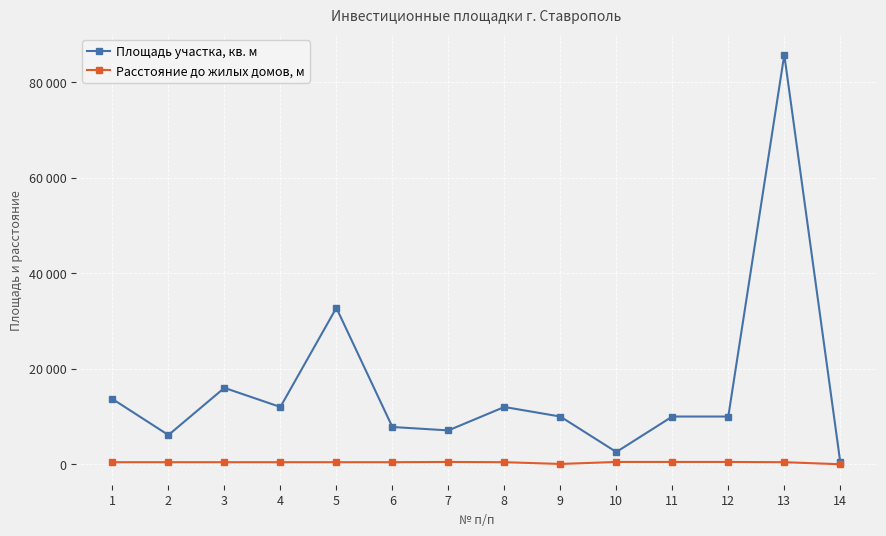

Is this an area chart (filled region under the line)?

No